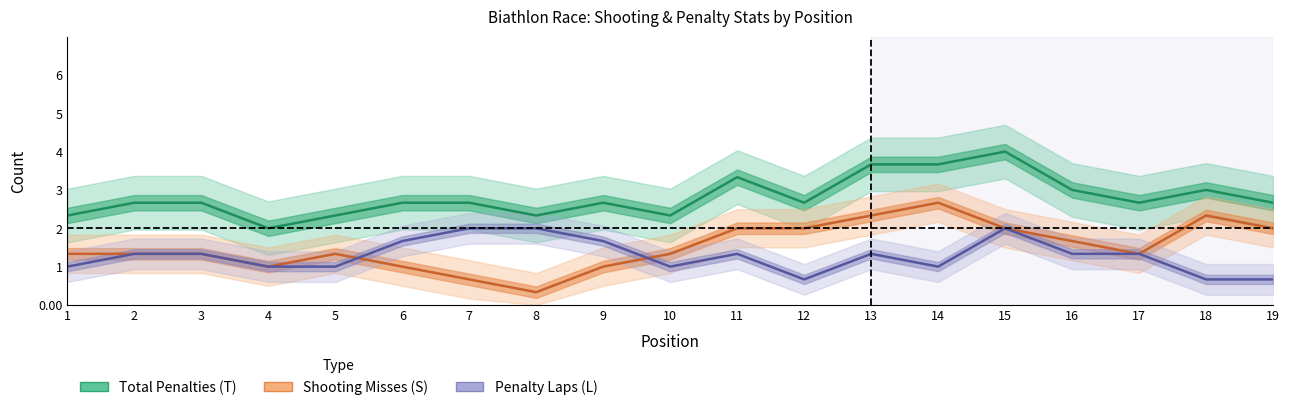

Where do Penalty Laps (L) and Shooting Misses (S) first cross each other?

5 and 6